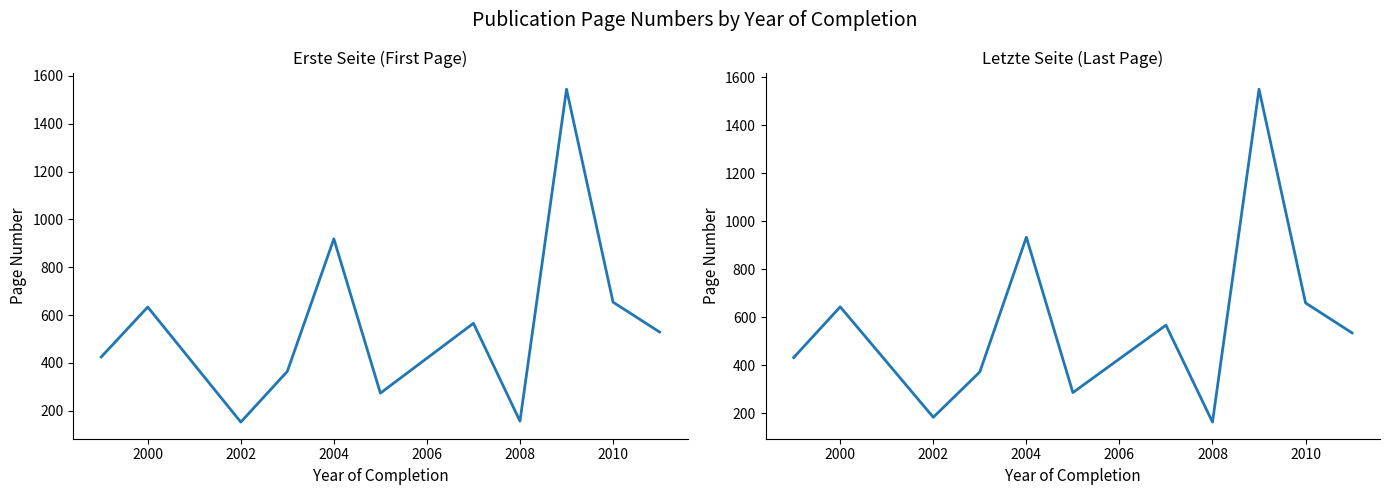

Which series has the widest spread of values?

Erste Seite